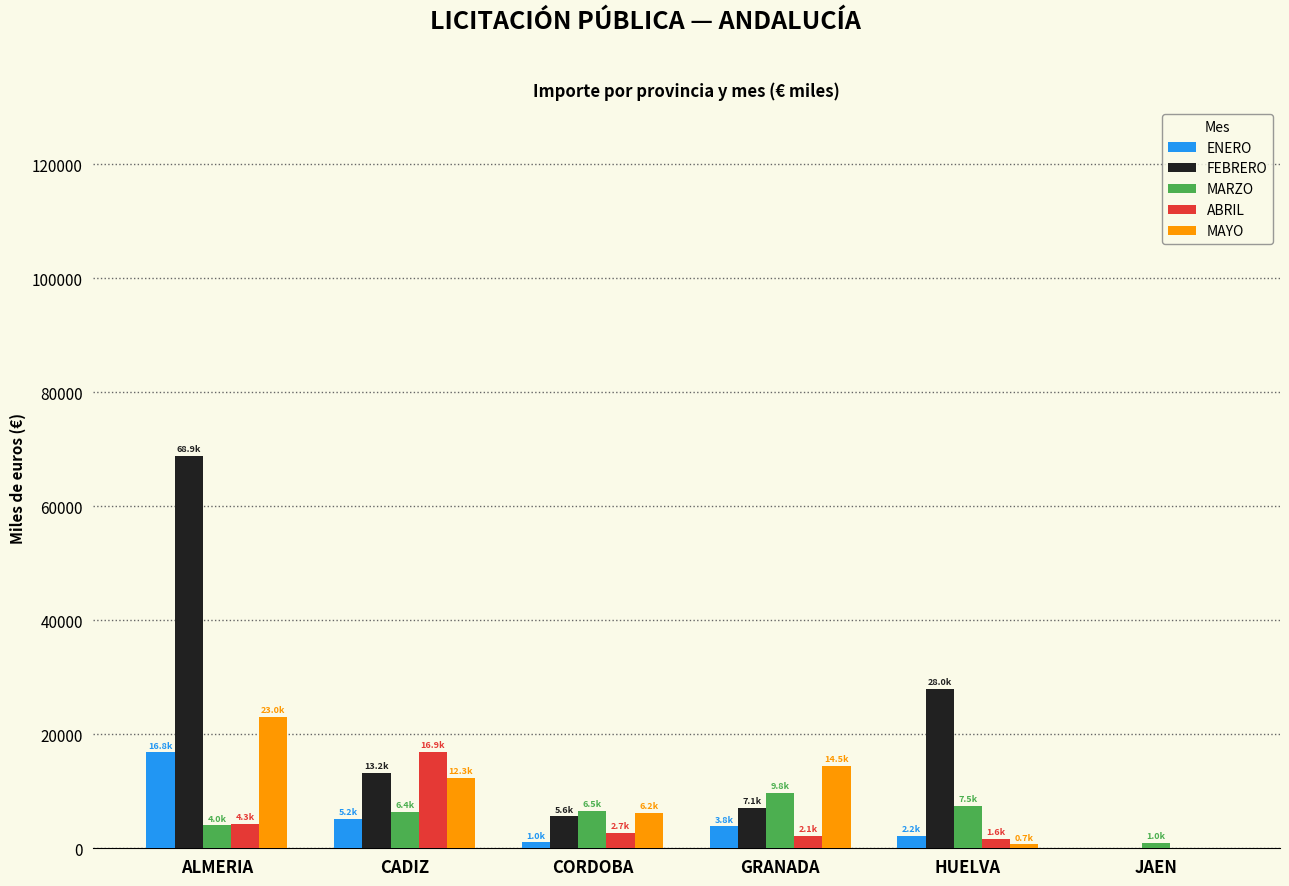

Is it true that FEBRERO equals -24254.2 at JAEN?

False